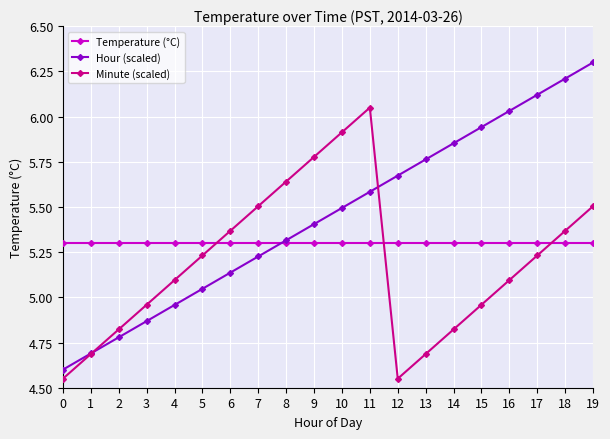

True or false: Minute (scaled) and Temperature (°C) intersect in this chart.

True